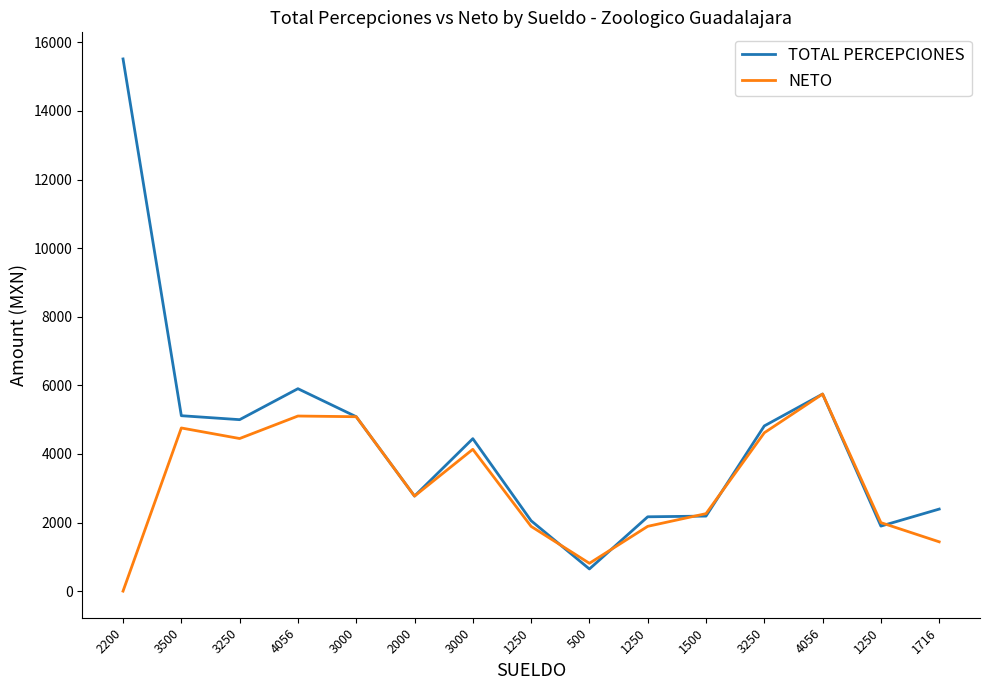

How many lines are shown in the chart?

2